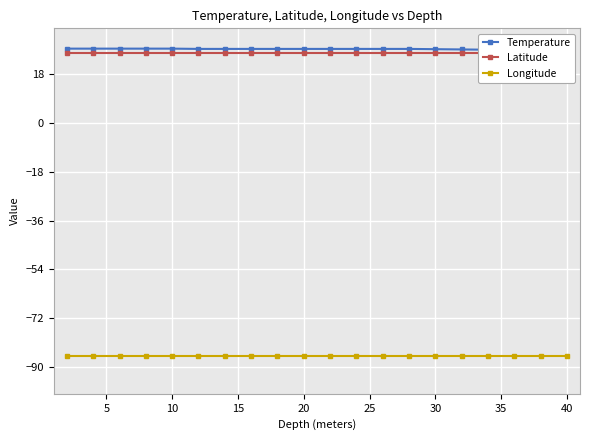

List the series in order of their peak value, lowest first.

Longitude, Latitude, Temperature